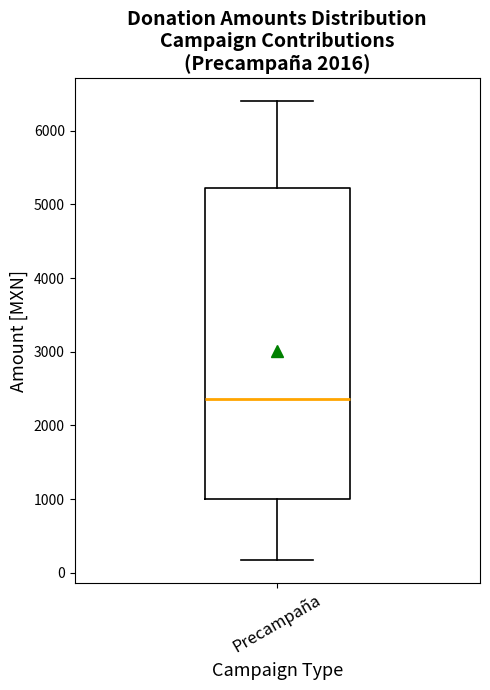

Read this box plot against the y-axis: the position of the median line, the range covered by the box, and the ends of both whiskers. The values are not printed on the chart, so give them approximately, as read against the axis.

median 2400, box 1000 to 5200, whiskers 200 to 6400